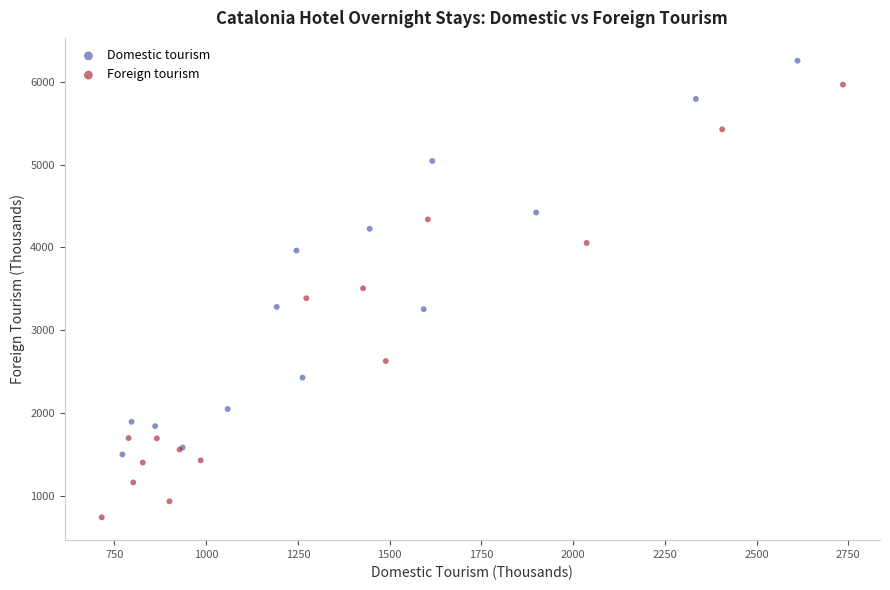

Which series has the largest Y range (max minus min)?

Foreign tourism